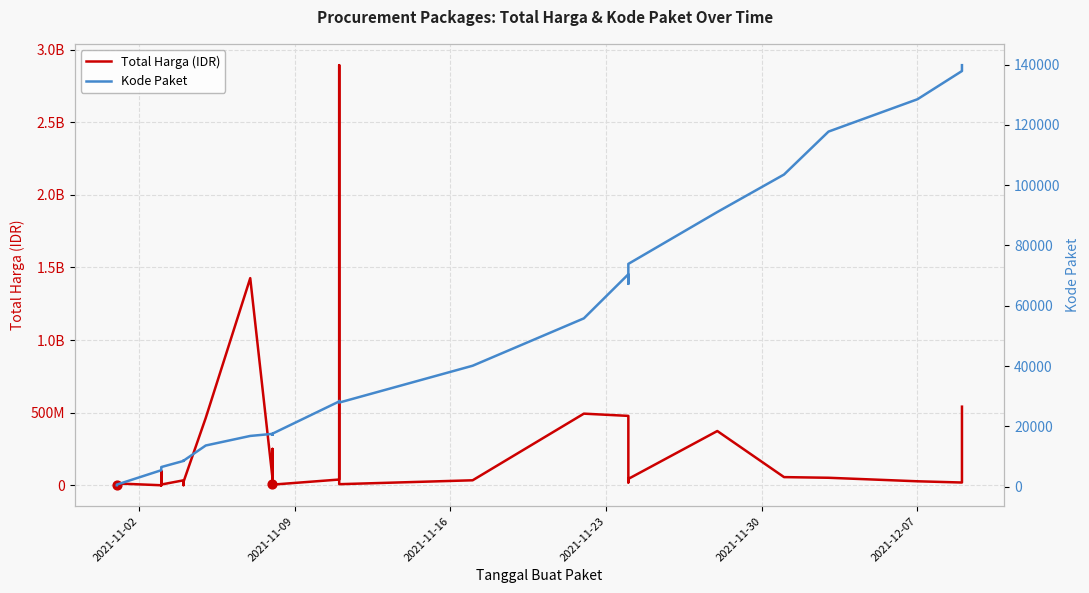

Which series contains the highest Y value?

Total Harga (IDR)